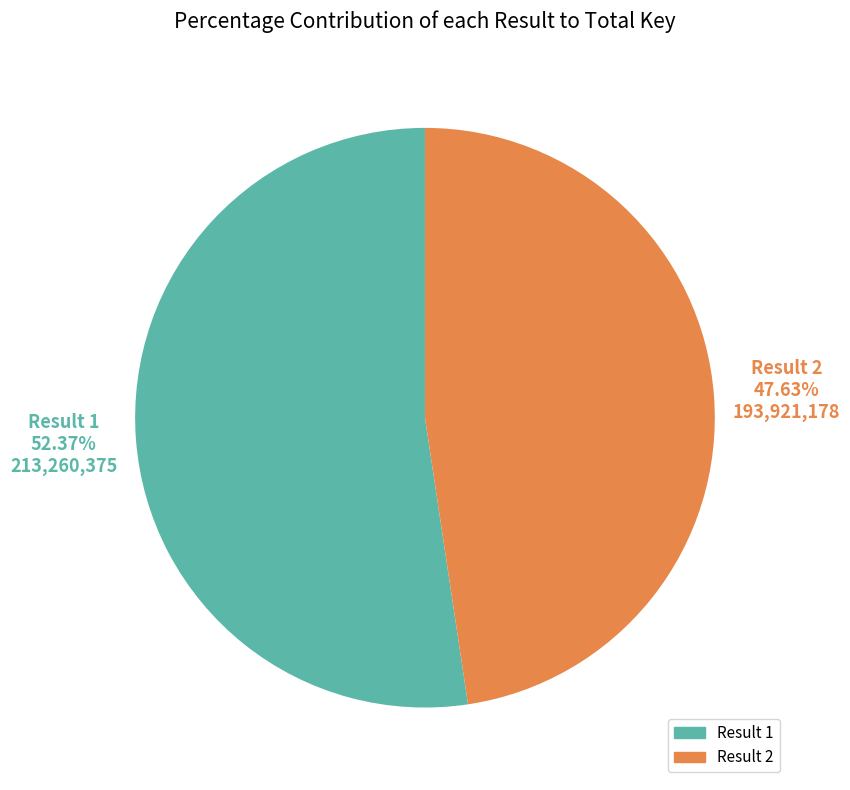

Does any single category account for the majority?

Yes